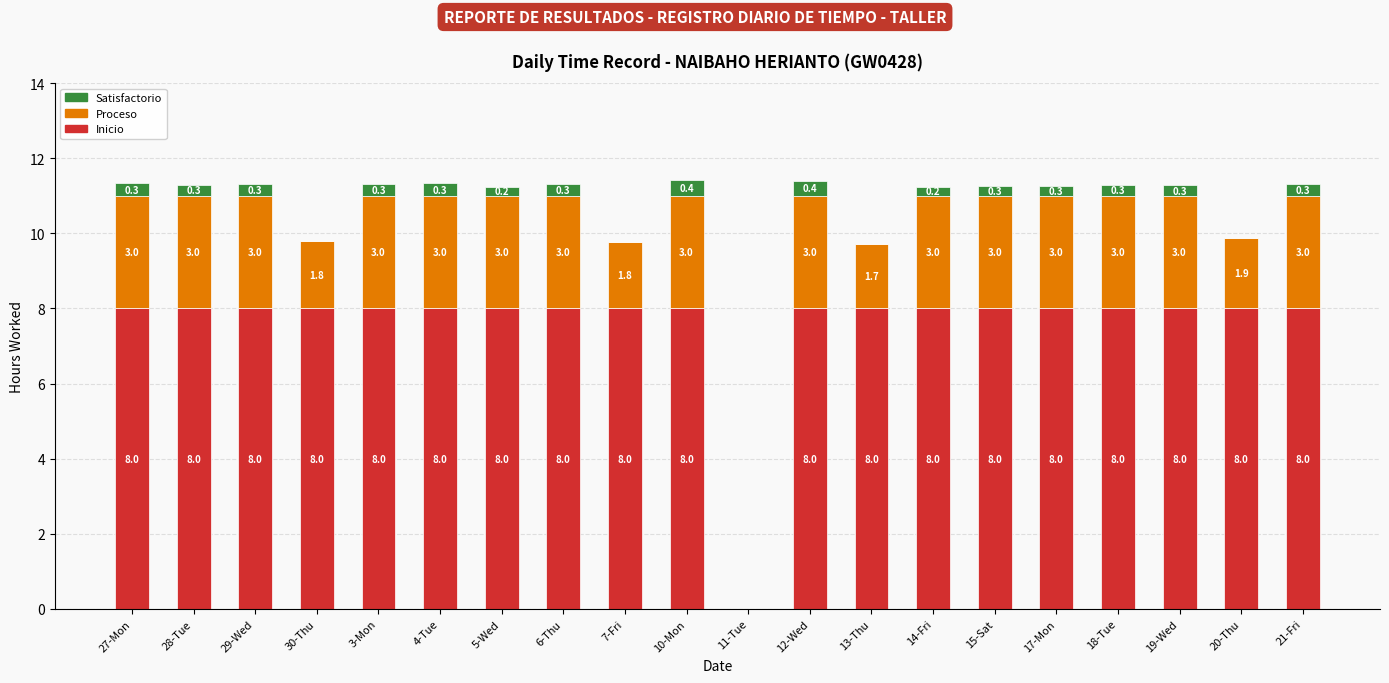

Reading left to right, what are the values for Inicio?

27-Mon=8.0	28-Tue=8.0	29-Wed=8.0	30-Thu=8.0	3-Mon=8.0	4-Tue=8.0	5-Wed=8.0	6-Thu=8.0	7-Fri=8.0	10-Mon=8.0	11-Tue=0.0	12-Wed=8.0	13-Thu=8.0	14-Fri=8.0	15-Sat=8.0	17-Mon=8.0	18-Tue=8.0	19-Wed=8.0	20-Thu=8.0	21-Fri=8.0